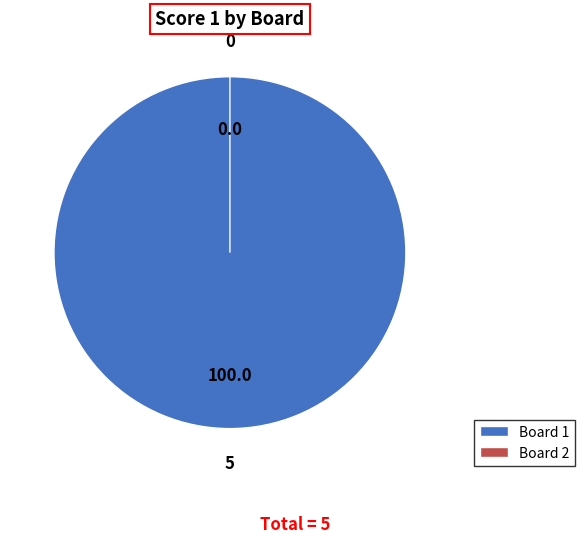

To the nearest percent, what is the difference between the largest and smallest slice percentages?

100%